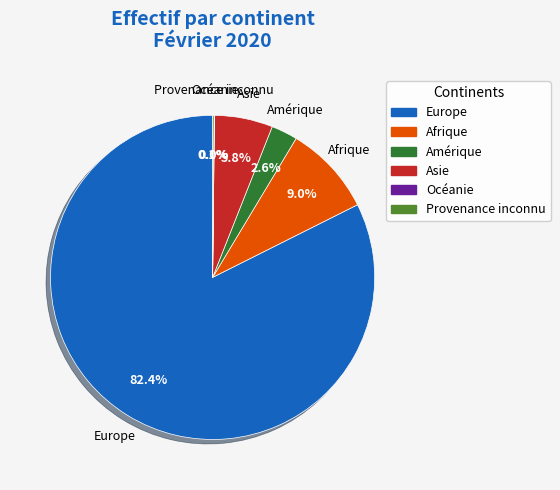

What is the largest slice in the pie chart?

Europe